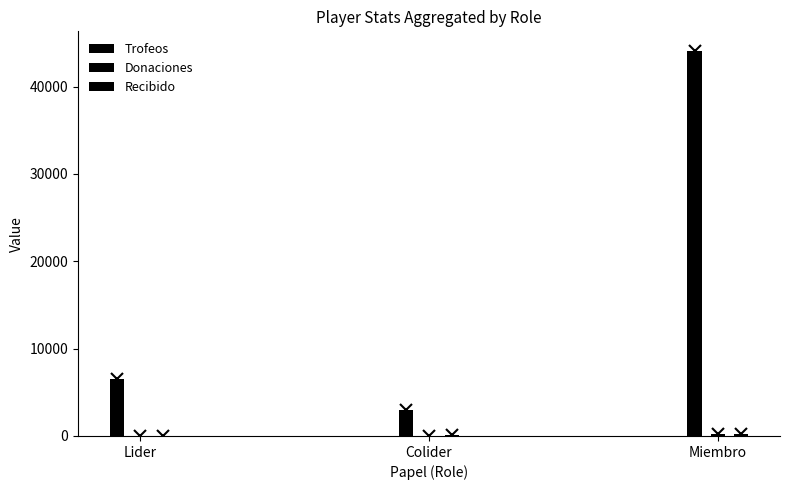

How many series are shown in this chart?

3